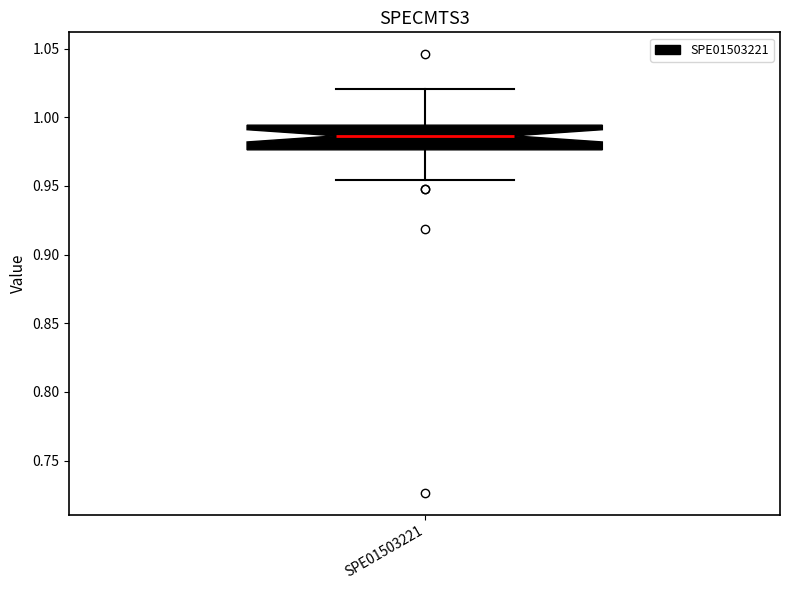

Where does the median line of the box for SPE01503221 sit on the y-axis? The values are not printed on the chart, so give them approximately, as read against the axis.

0.985